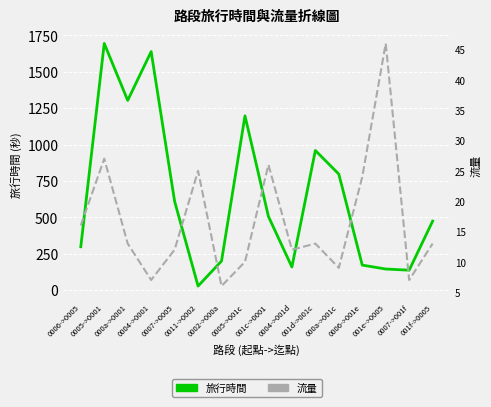

What is the label of the 12th point from the left?

000a->001c